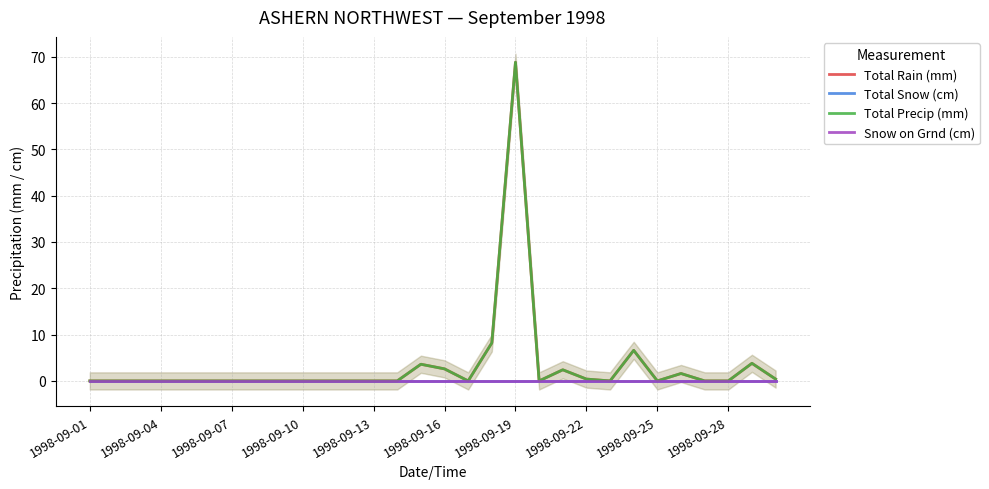

Reading left to right, list all the values displayed in this chart.

Total Rain (mm): 0.0	0.0	0.0	0.0	0.0	0.0	0.0	0.0	0.0	0.0	0.0	0.0	0.0	0.0	3.6	2.6	0.0	8.2	68.8	0.0	2.4	0.4	0.0	6.6	0.0	1.6	0.0	0.0	3.8	0.4
Total Snow (cm): 0.0	0.0	0.0	0.0	0.0	0.0	0.0	0.0	0.0	0.0	0.0	0.0	0.0	0.0	0.0	0.0	0.0	0.0	0.0	0.0	0.0	0.0	0.0	0.0	0.0	0.0	0.0	0.0	0.0	0.0
Total Precip (mm): 0.0	0.0	0.0	0.0	0.0	0.0	0.0	0.0	0.0	0.0	0.0	0.0	0.0	0.0	3.6	2.6	0.0	8.2	68.8	0.0	2.4	0.4	0.0	6.6	0.0	1.6	0.0	0.0	3.8	0.4
Snow on Grnd (cm): 0.0	0.0	0.0	0.0	0.0	0.0	0.0	0.0	0.0	0.0	0.0	0.0	0.0	0.0	0.0	0.0	0.0	0.0	0.0	0.0	0.0	0.0	0.0	0.0	0.0	0.0	0.0	0.0	0.0	0.0